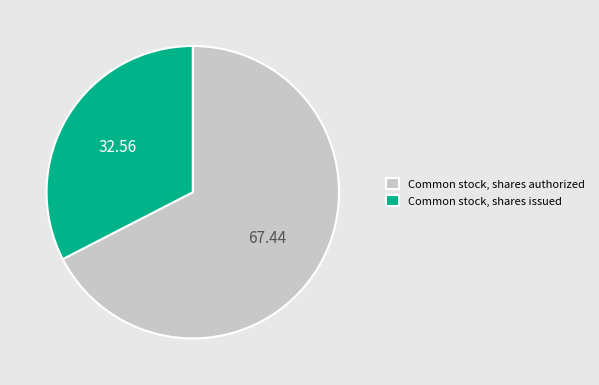

Which slice is the largest?

Common stock, shares authorized